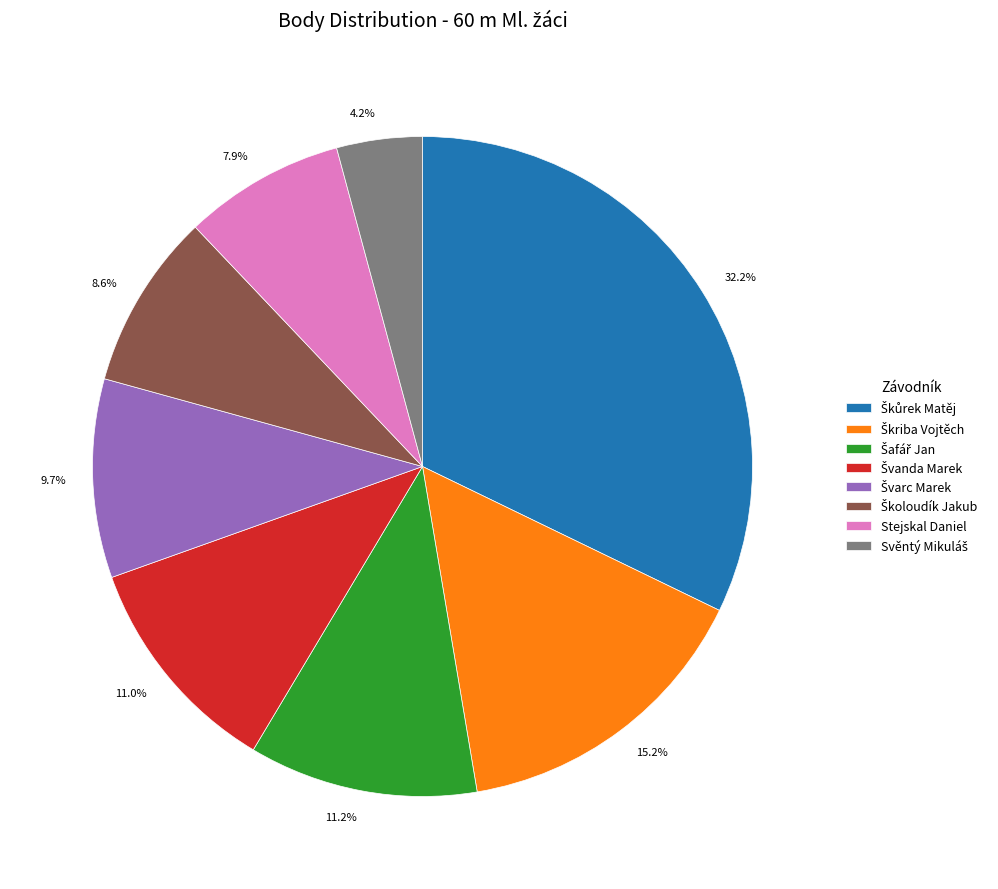

Does any single category account for the majority?

No